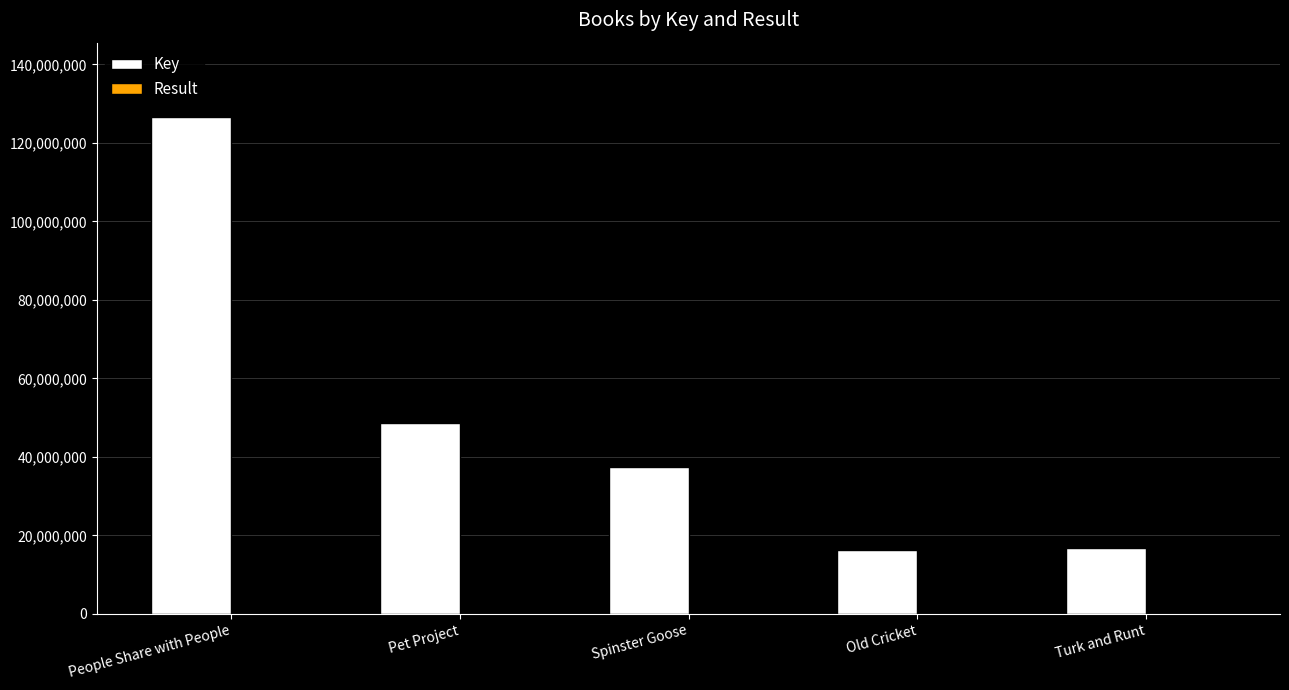

Which series has the largest total across all categories?

Key